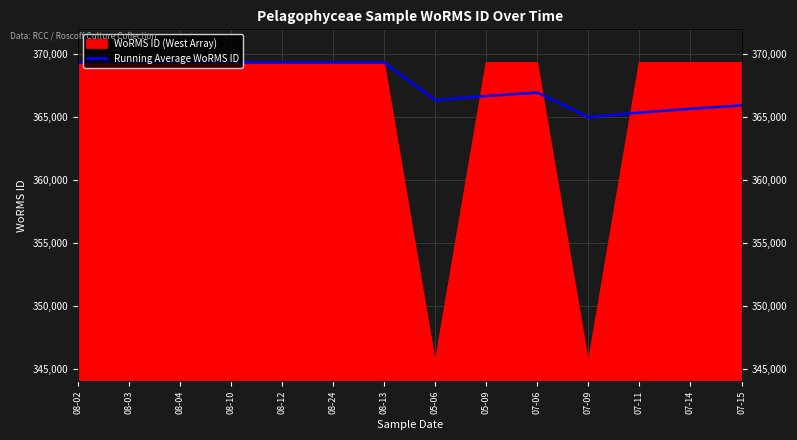

Reading right to left, list all the values displayed in this chart.

07-15=365942.9	07-14=365680.8	07-11=365375.0	07-09=365013.6	07-06=366965.0	05-09=366700.0	05-06=366368.8	08-13=369350.0	08-24=369350.0	08-12=369350.0	08-10=369350.0	08-04=369350.0	08-03=369350.0	08-02=369350.0